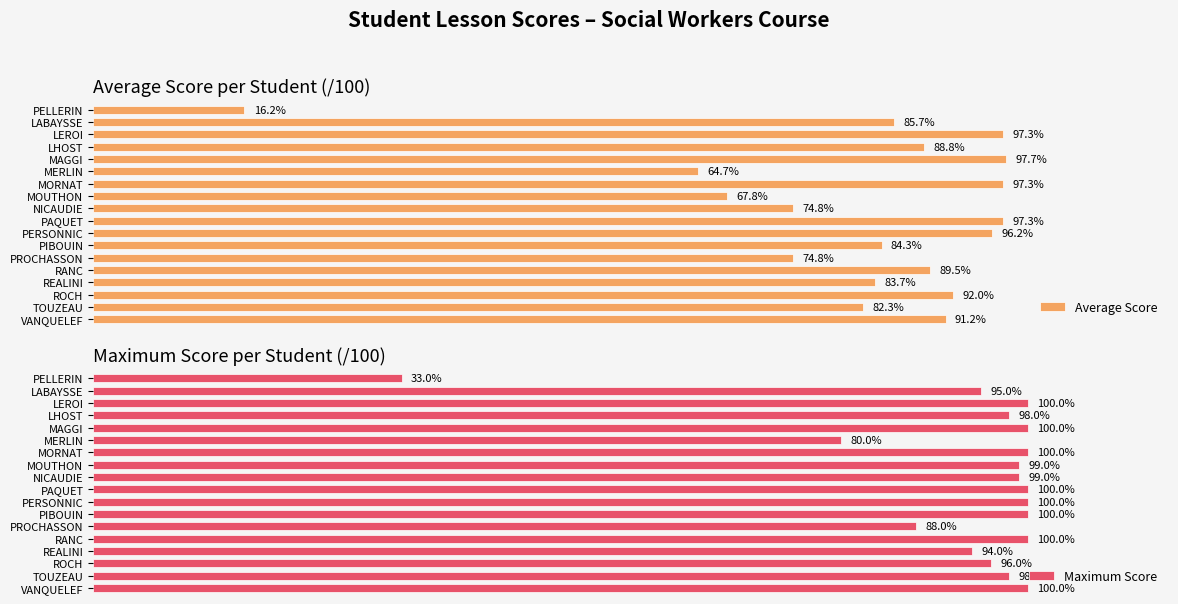

What is the value of the Average Score bar at the 14th from the left?

89.5